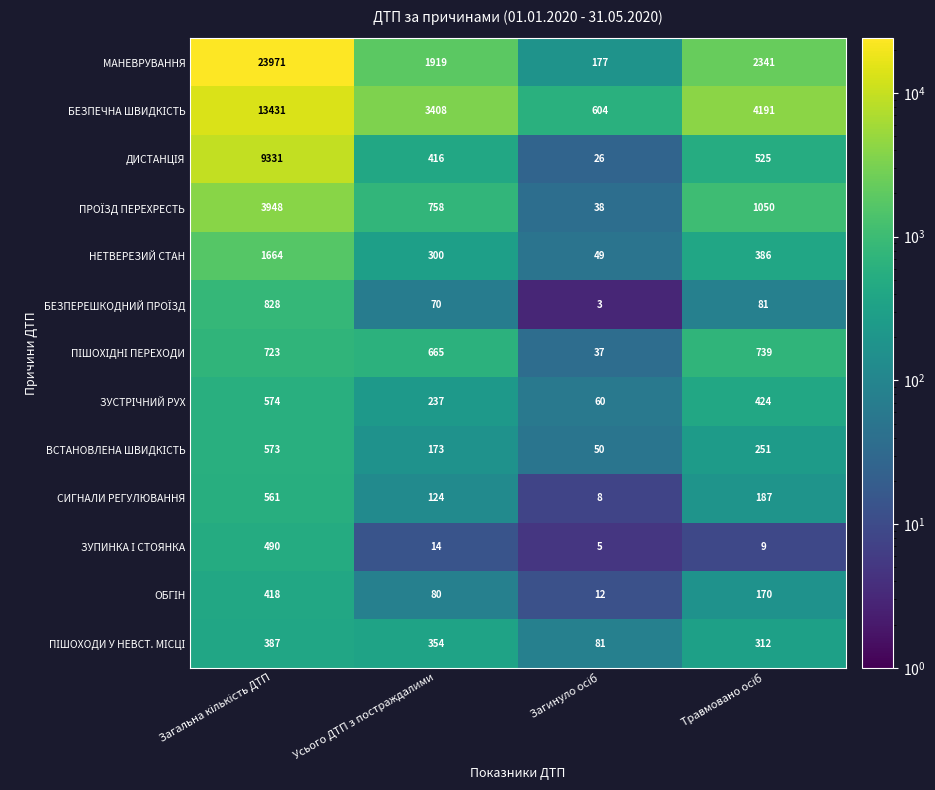

Count the СИГНАЛИ РЕГУЛЮВАННЯ values in the range 124 to 561.

3